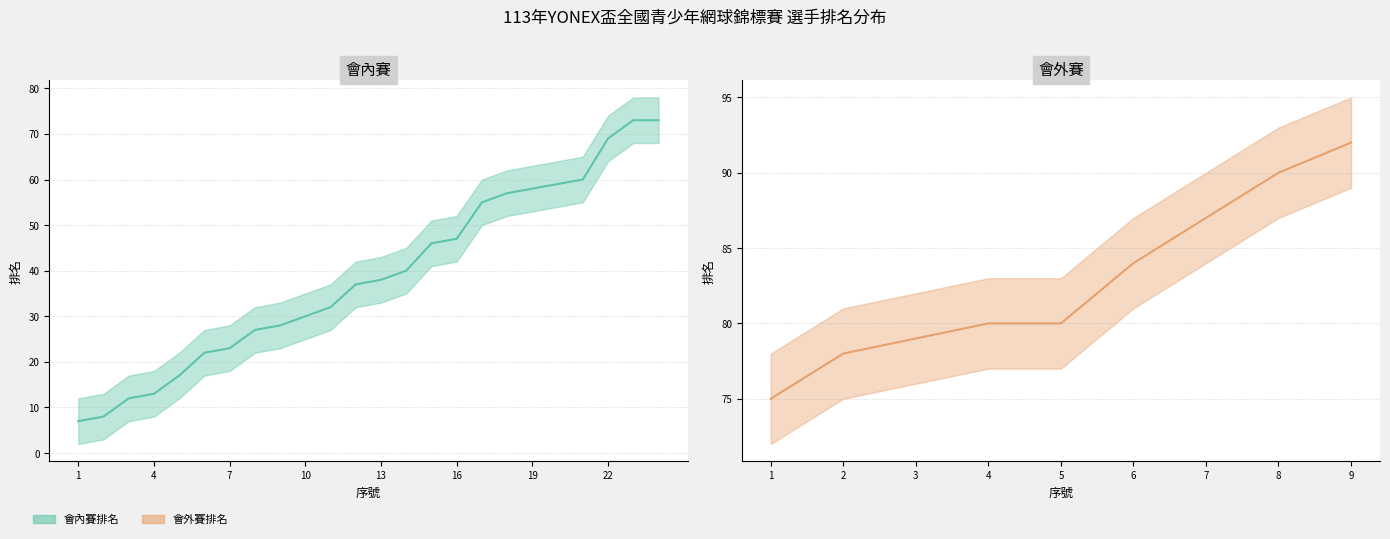

List the labels in order of value, smallest first.

1, 2, 3, 4, 5, 6, 7, 8, 9, 10, 11, 12, 13, 14, 15, 16, 17, 18, 19, 20, 21, 22, 23, 24